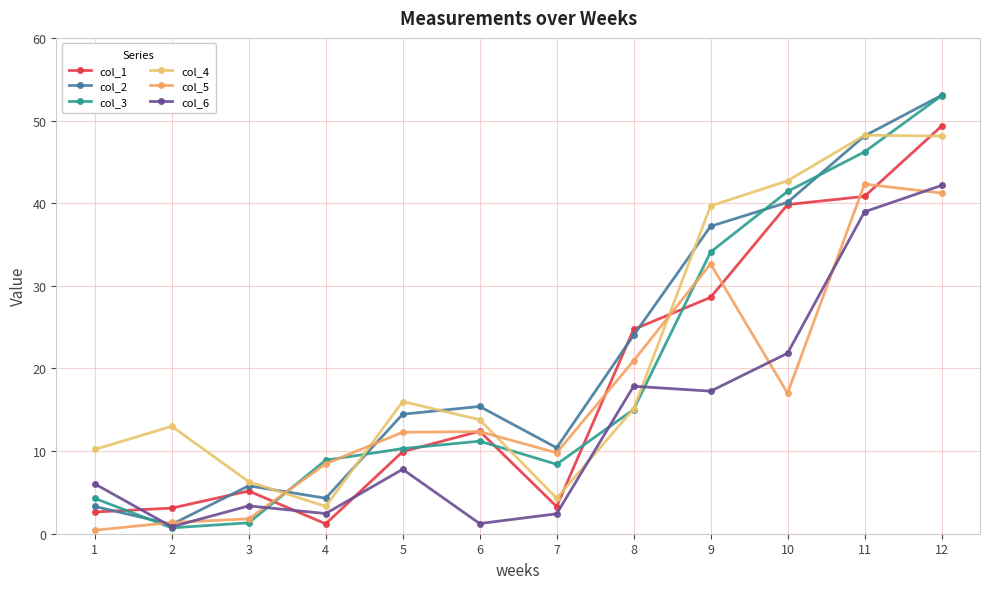

Is the value of col_6 at 4 greater than the value of col_3 at 5?

No